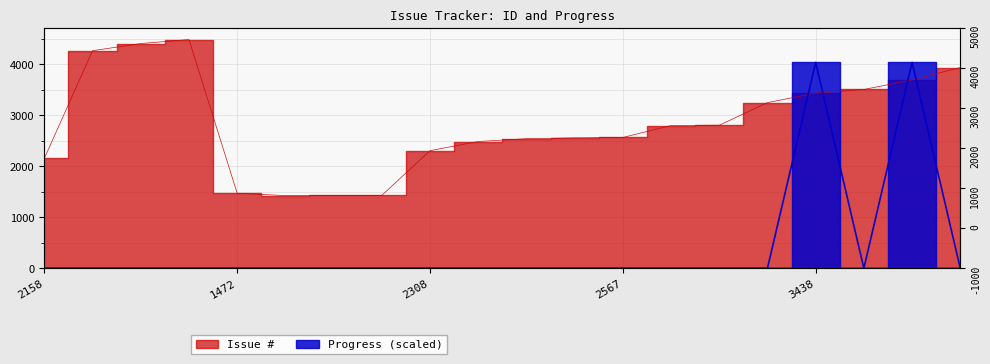

What is the average value of the Issue # series?

2849.8